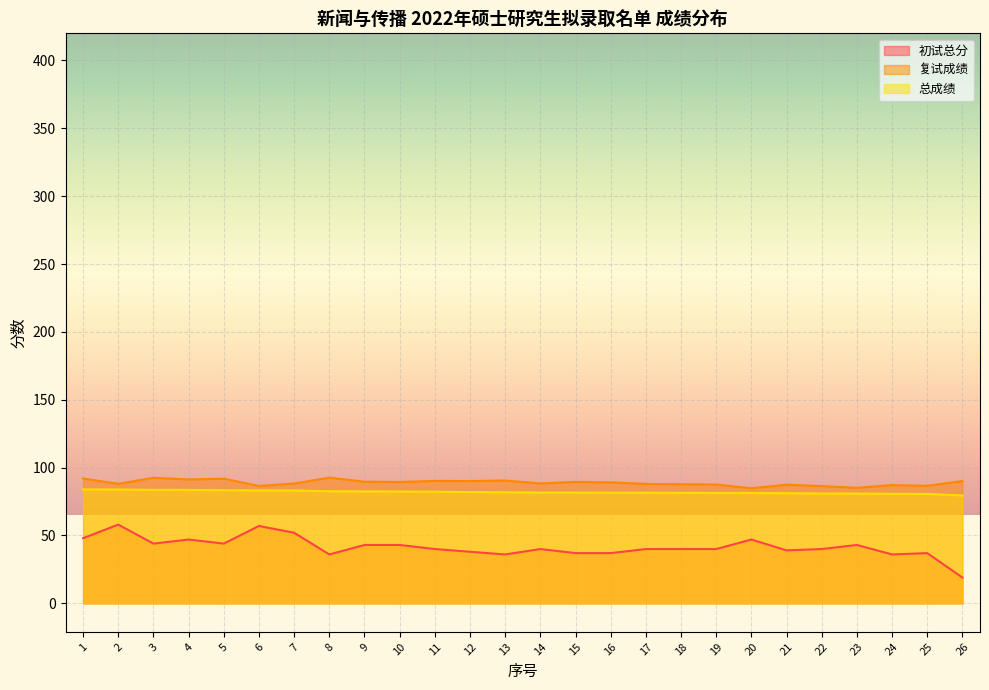

What is the highest value of the 初试总分 series?

58.0